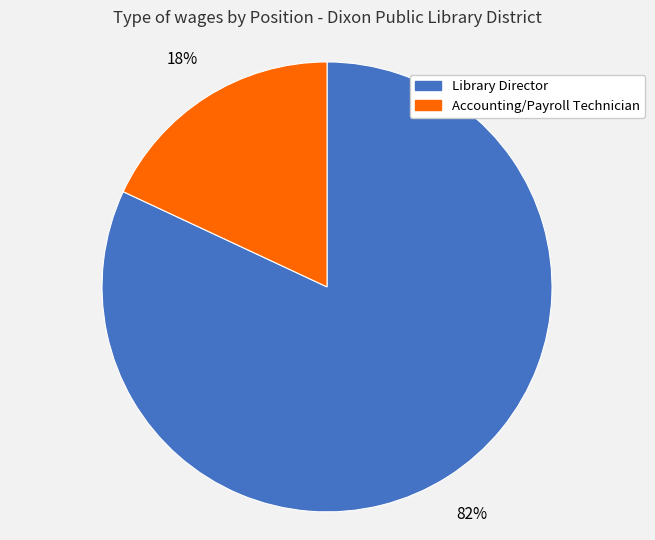

Combined, do Library Director and Accounting/Payroll Technician account for over 50%?

Yes